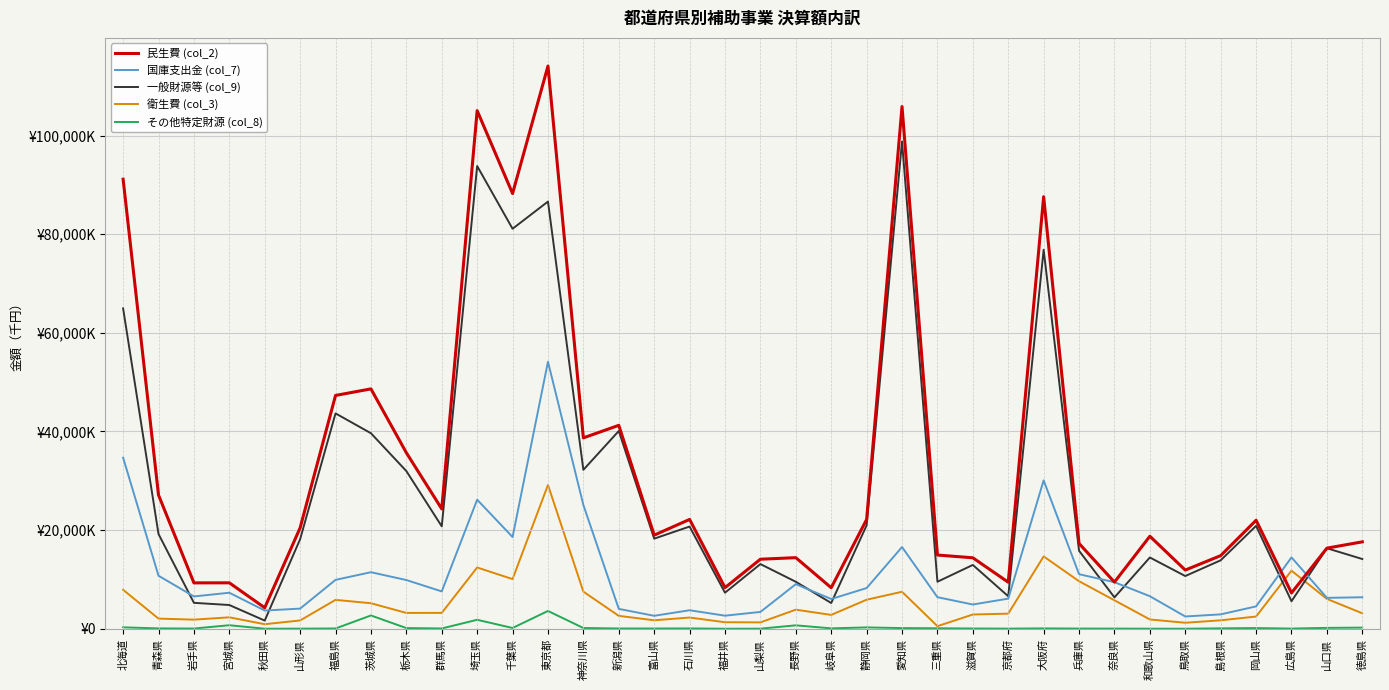

Which series has the largest total across all categories?

民生費 (col_2)